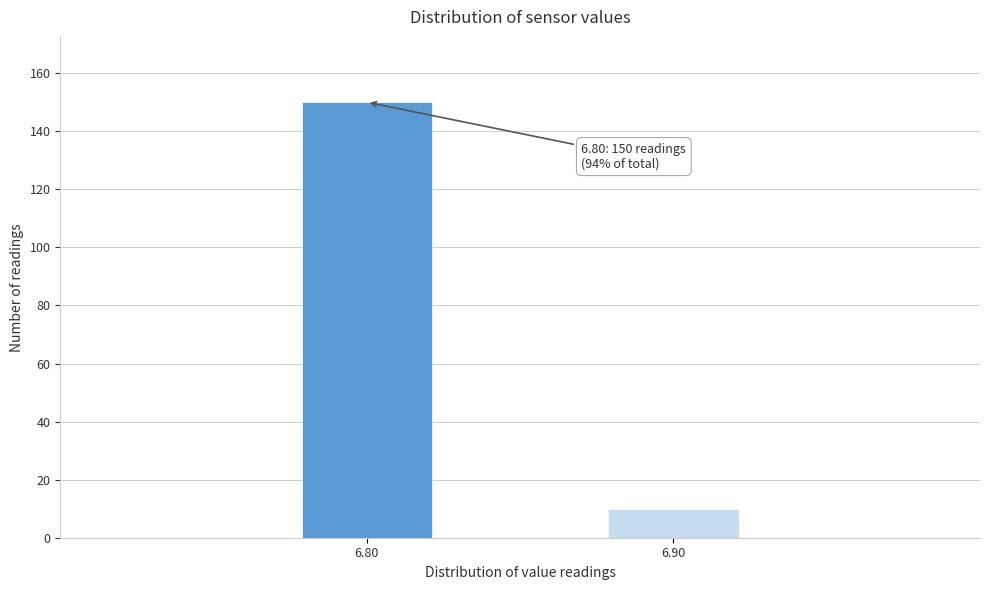

Reading right to left, list all the values displayed in this chart.

10	150